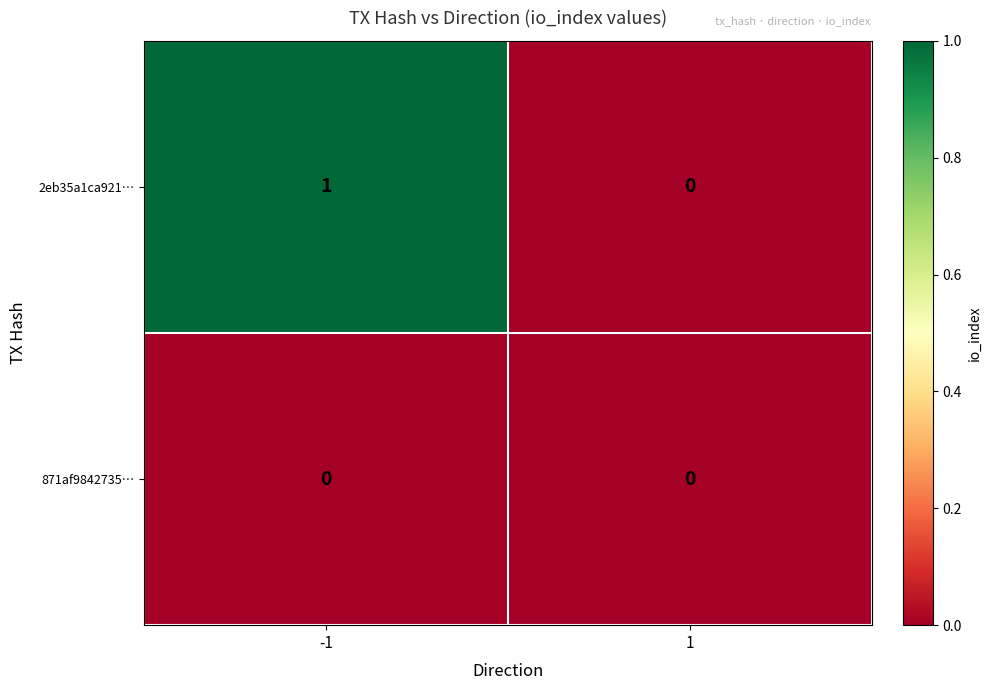

Rank the series by their maximum value, from lowest to highest.

871af9842735…, 2eb35a1ca921…